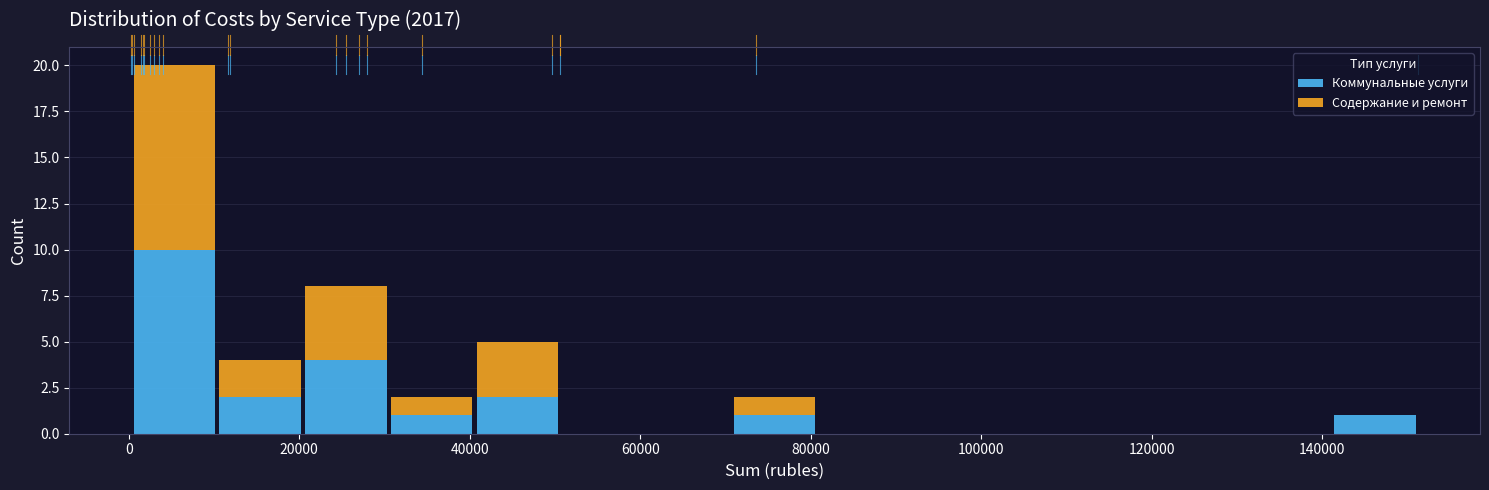

What is the total height of the stacked bar covering 70000 to 80000 on the x-axis? Neither the bar edges nor the heights are printed on the chart, so give them approximately, as read against the axes.

2